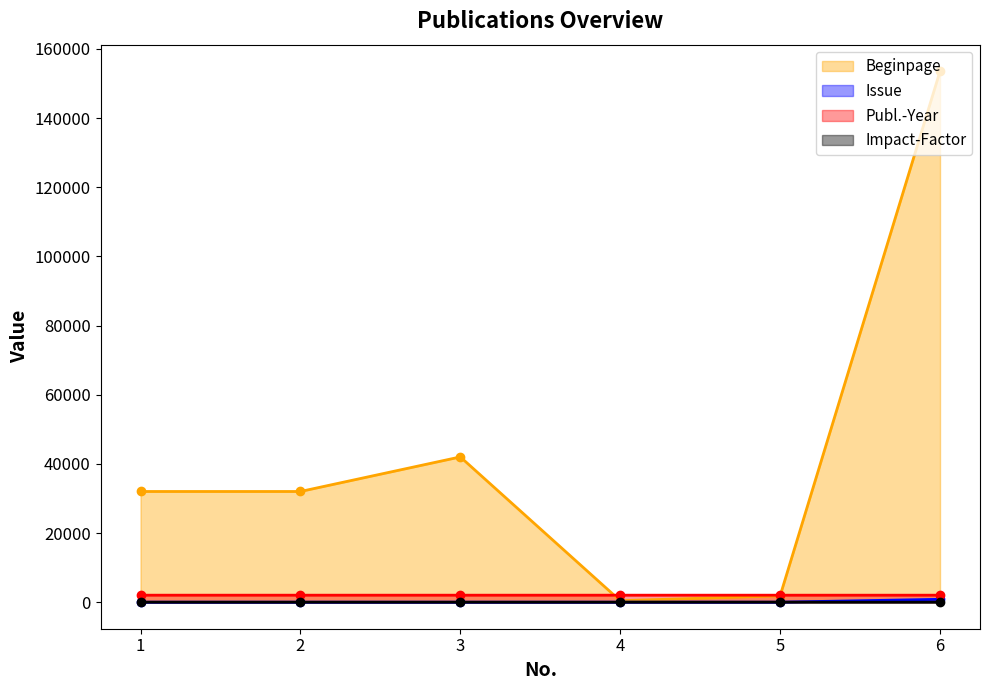

True or false: Beginpage and Issue cross at least once.

False